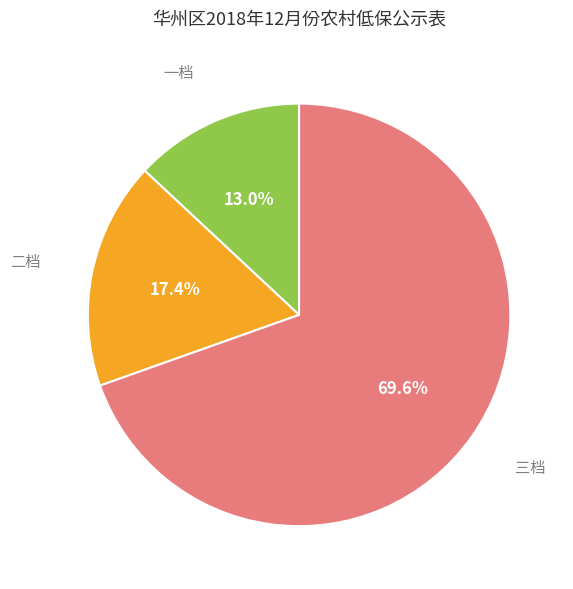

Is there any slice that represents more than half of the pie?

Yes